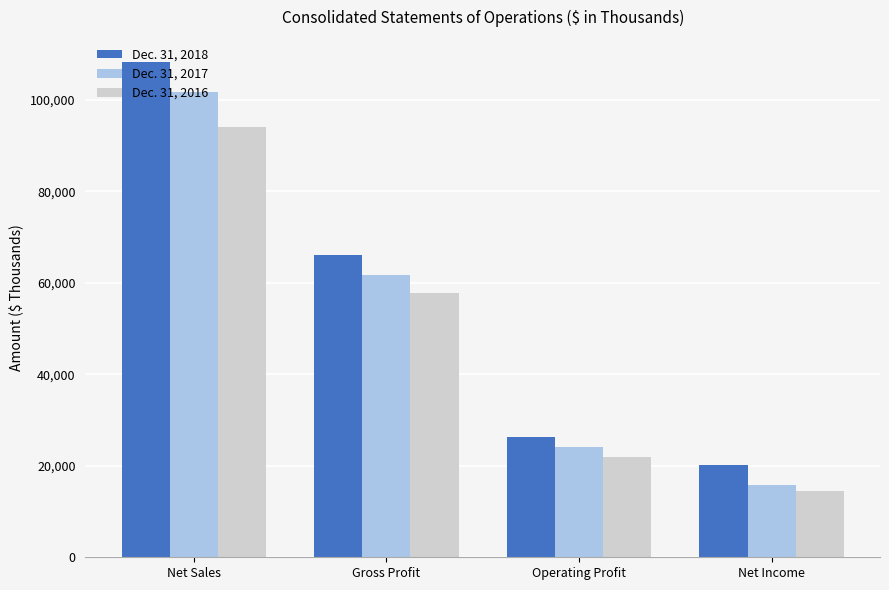

At which category is the sum across all series the highest?

Net Sales